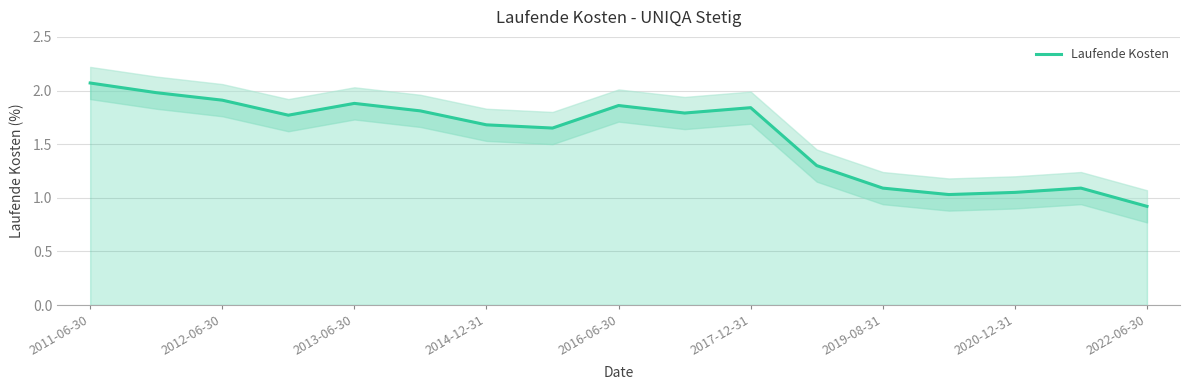

What is the difference between the maximum and minimum values?

1.1